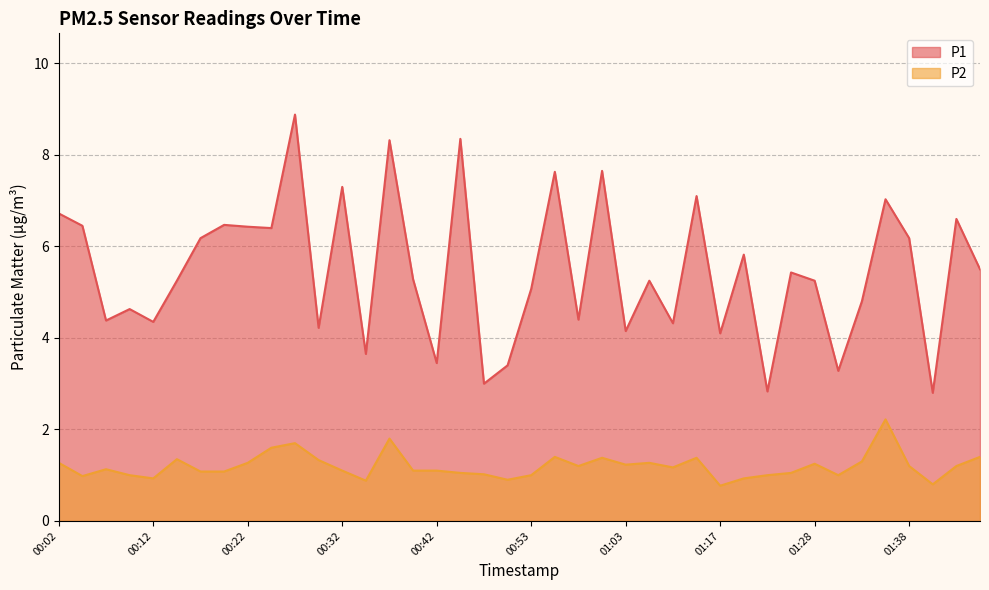

What is the smallest value displayed?

0.8